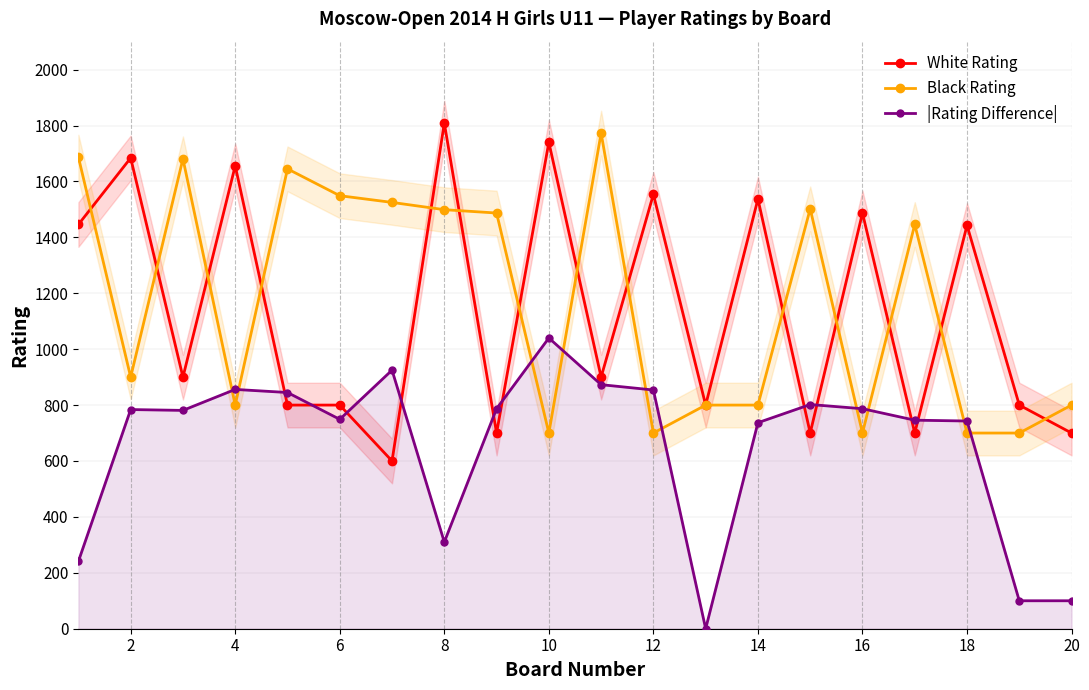

True or false: White Rating has more than 0 interior local peaks.

True